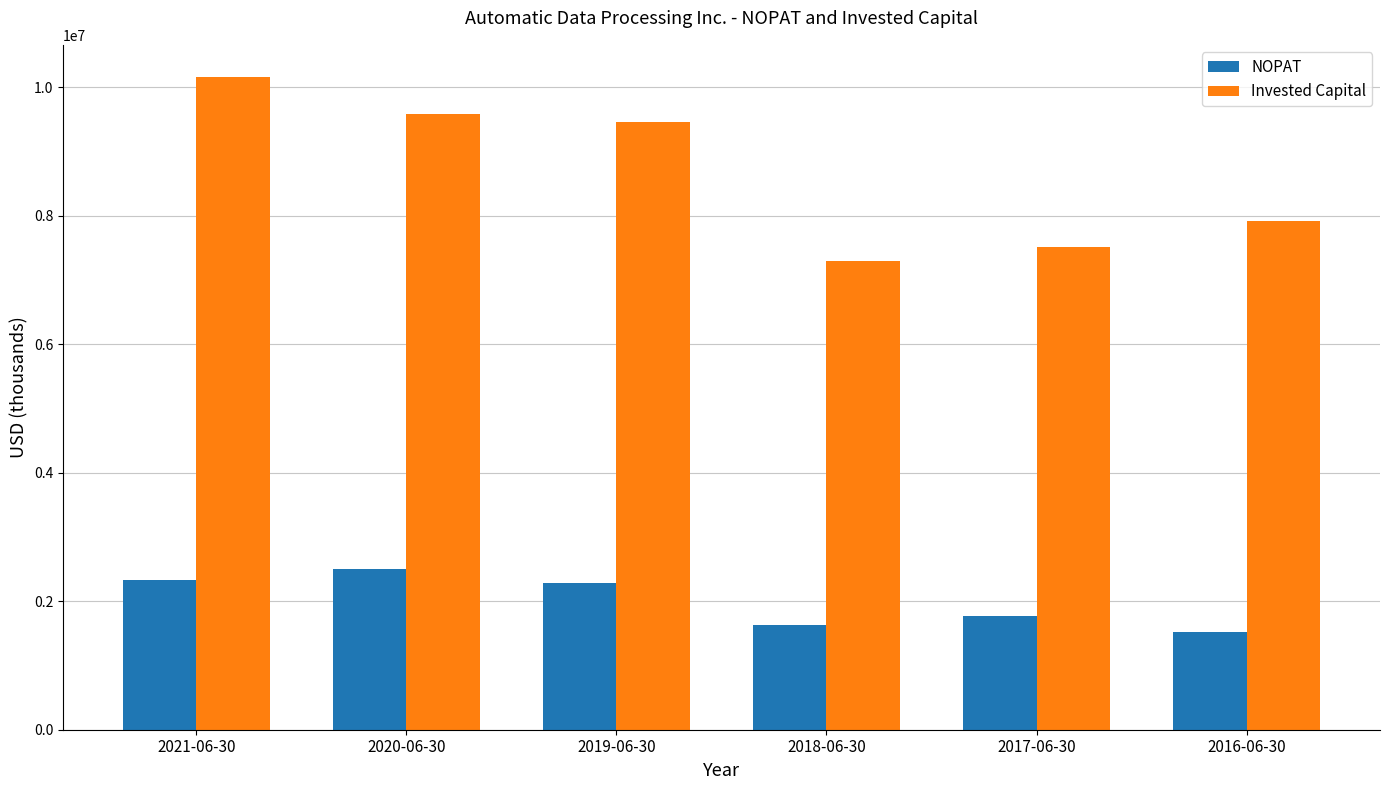

Read the Invested Capital value at 2021-06-30.

10152600